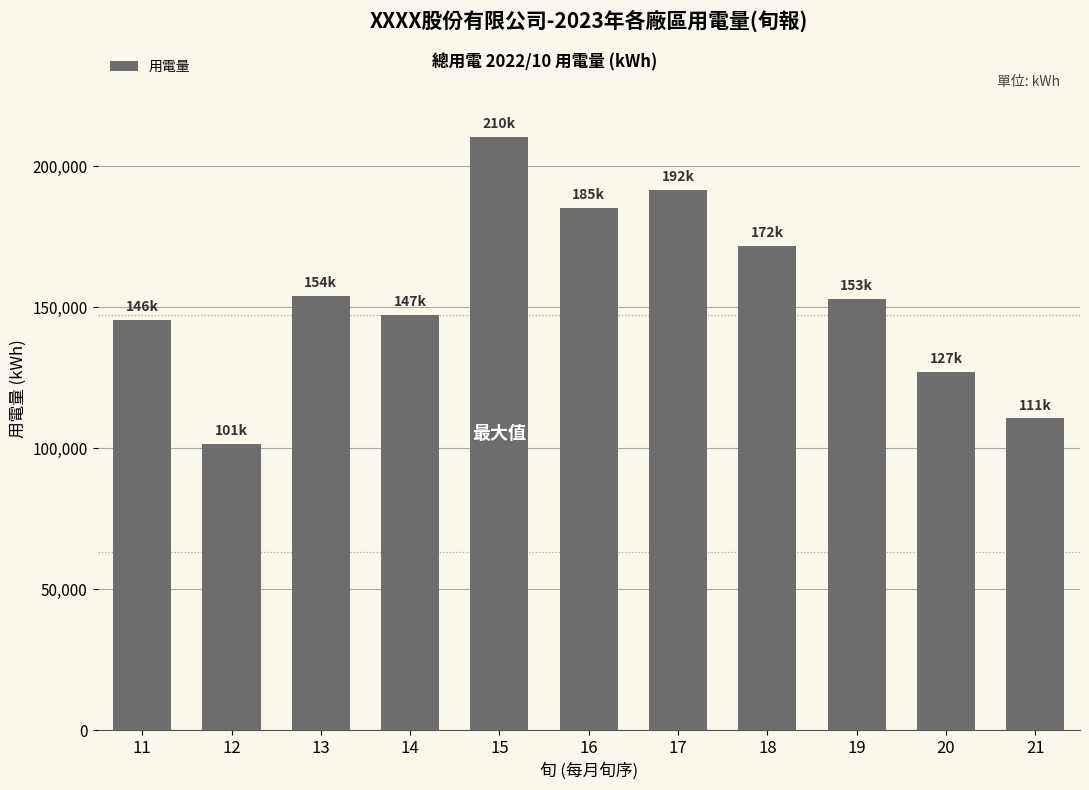

What is the sum of the values at 11 and 20?

272538.6